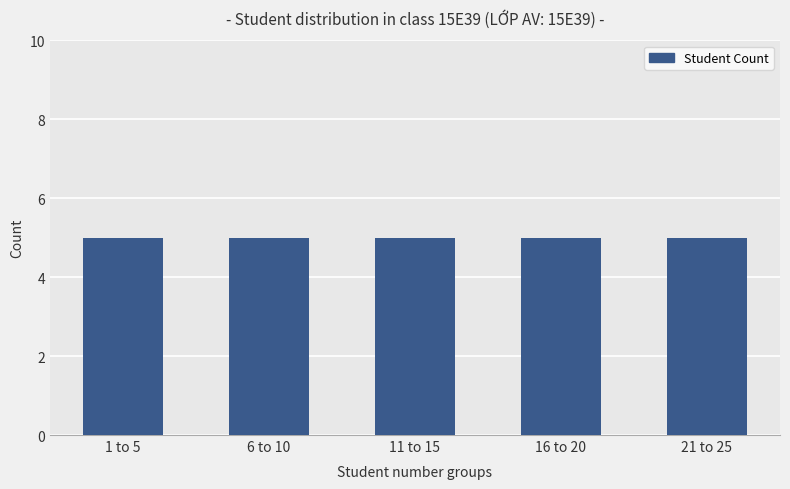

The chart shows a value of 37 at 15E3923. True or false?

False